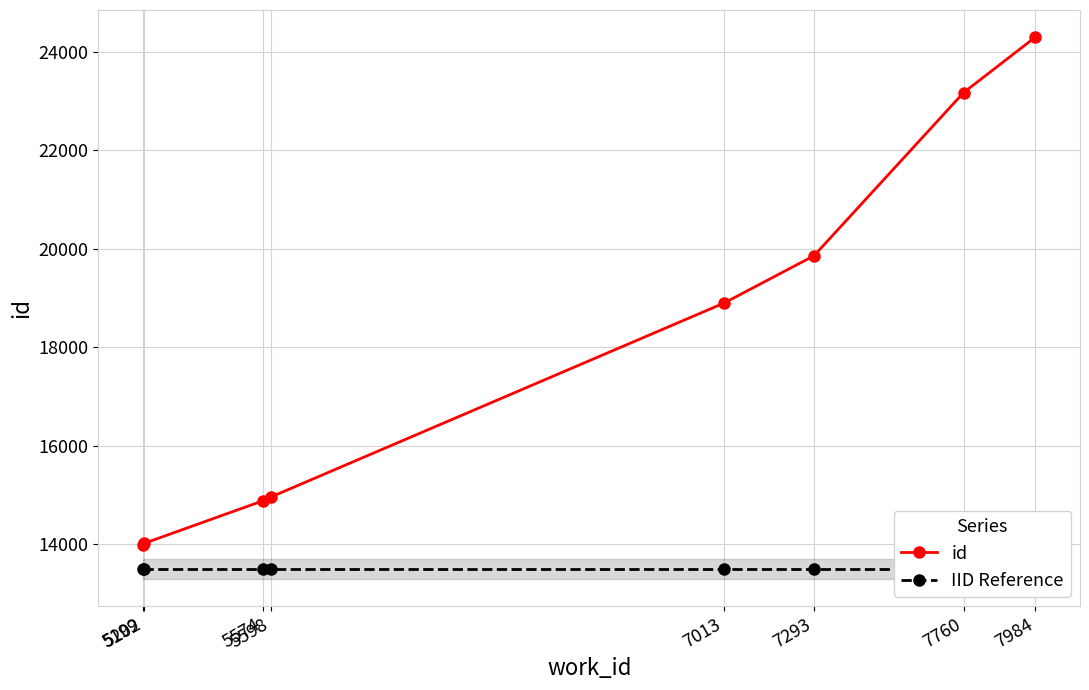

Which series has the widest spread of values?

id